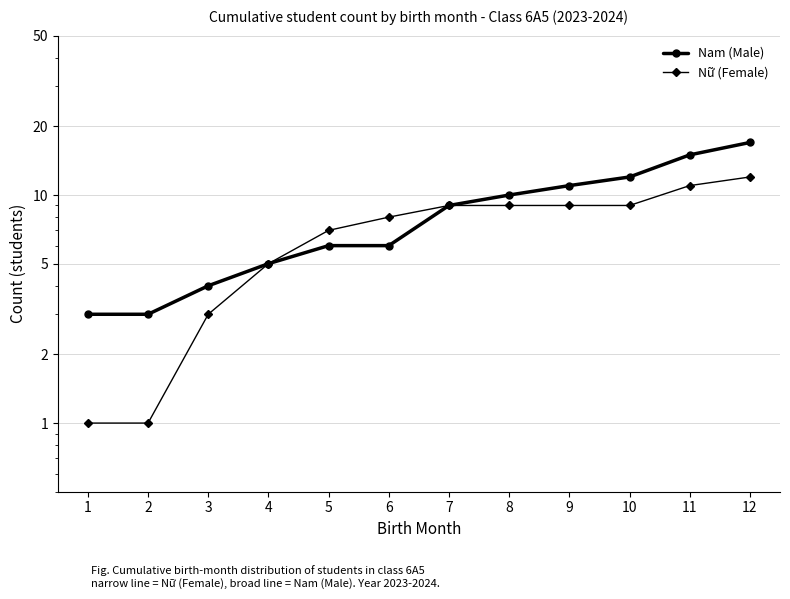

Count the number of data series in this chart.

2